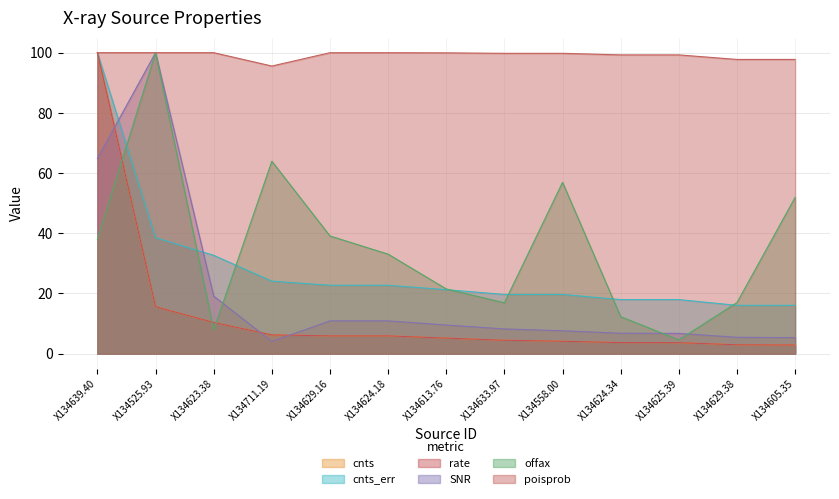

Reading left to right, transcribe all the data shown in this chart.

cnts: 100.0	15.6	10.4	6.2	5.9	5.9	5.2	4.5	4.1	3.7	3.7	3.0	2.9
cnts_err: 100.0	38.5	32.7	24.1	22.7	22.7	21.3	19.7	19.7	18.0	18.0	16.1	16.1
rate: 100.0	15.6	10.4	6.2	5.9	5.9	5.2	4.5	4.1	3.7	3.7	3.0	2.9
SNR: 64.9	100.0	19.1	4.1	10.9	10.9	9.5	8.2	7.6	6.8	6.8	5.4	5.3
offax: 38.0	100.0	7.9	63.9	39.1	33.1	21.5	16.9	56.9	12.3	4.6	17.0	51.9
poisprob: 100.0	100.0	100.0	95.6	100.0	100.0	99.9	99.8	99.8	99.3	99.3	97.8	97.8